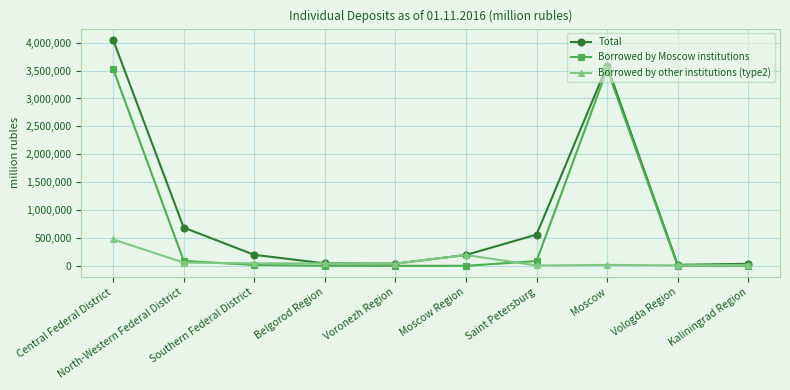

What is the total value across all series at Saint Petersburg?

652957